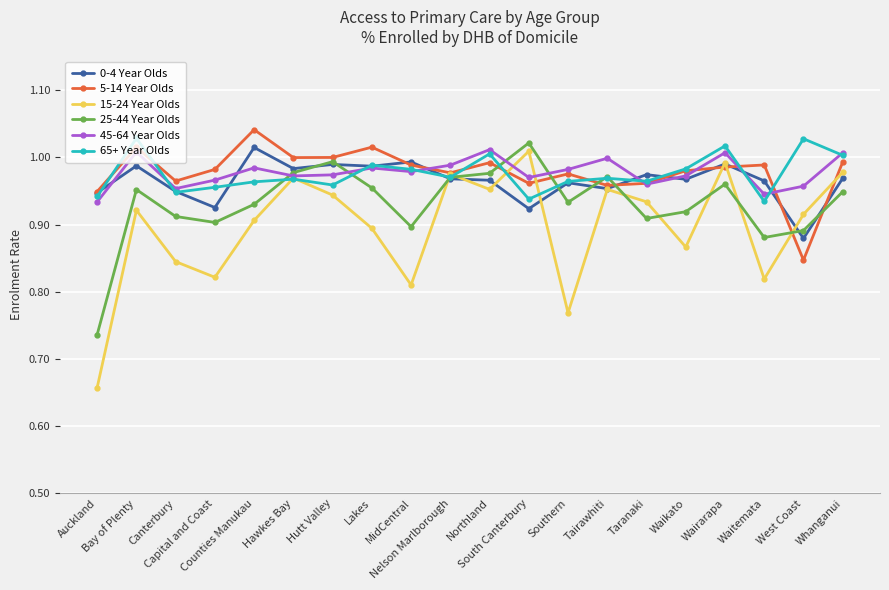

Count the number of data series in this chart.

6